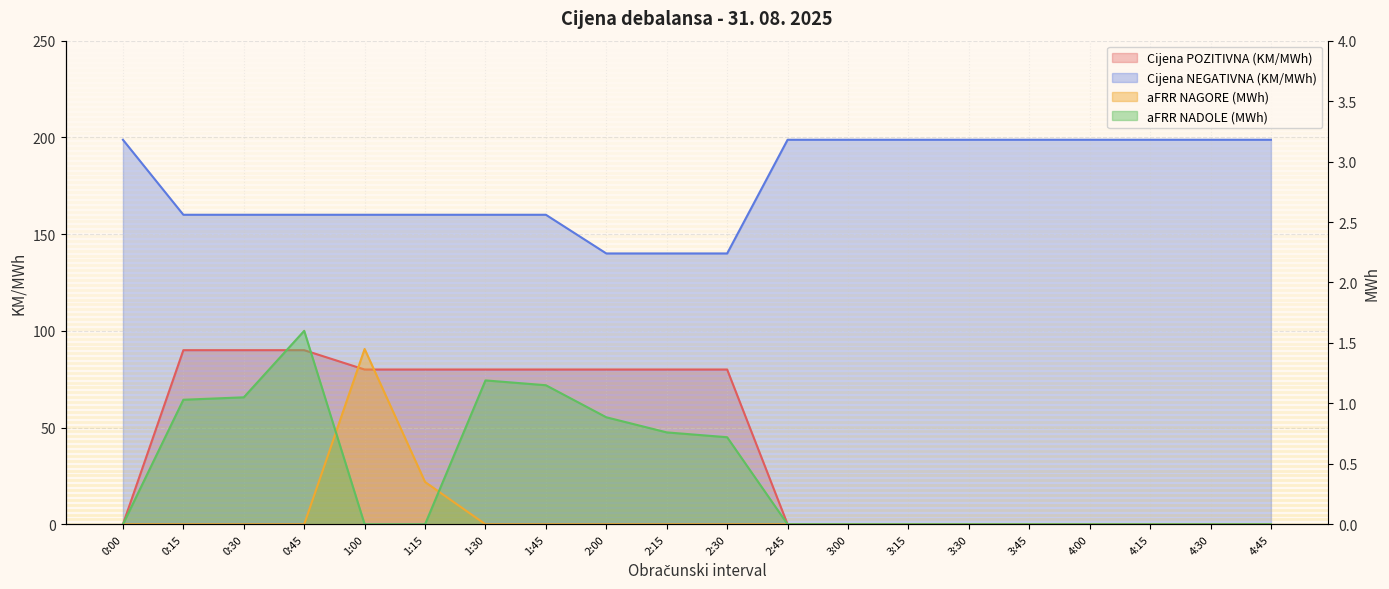

What is the highest value of the Cijena NEGATIVNA (KM/MWh) series?

198.8